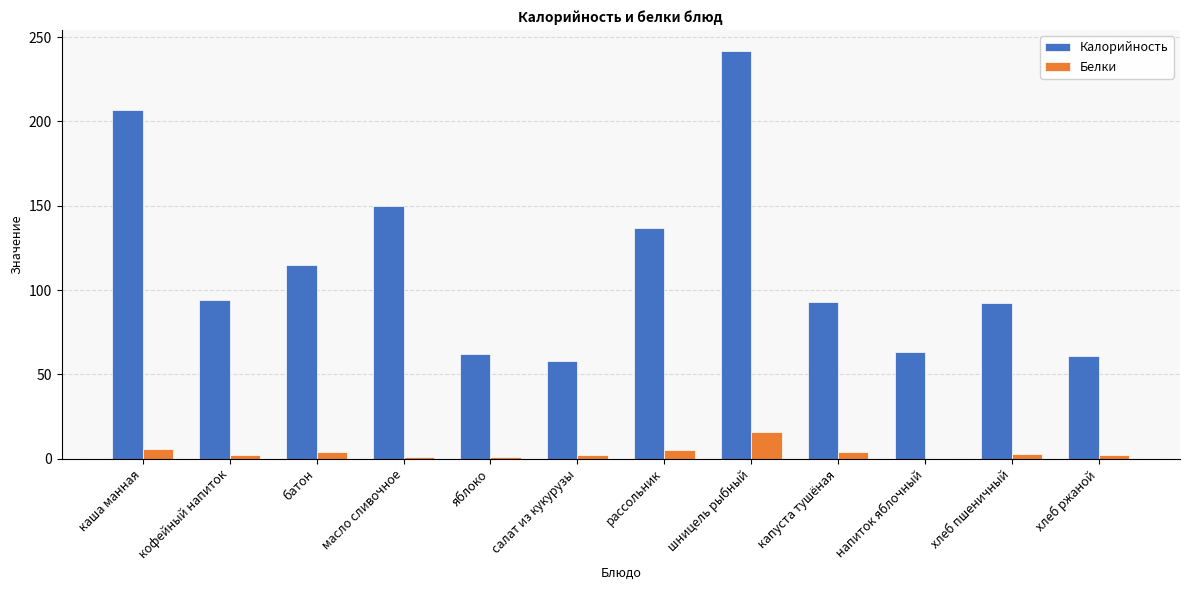

The Калорийность series shows 19 at напиток яблочный. True or false?

False